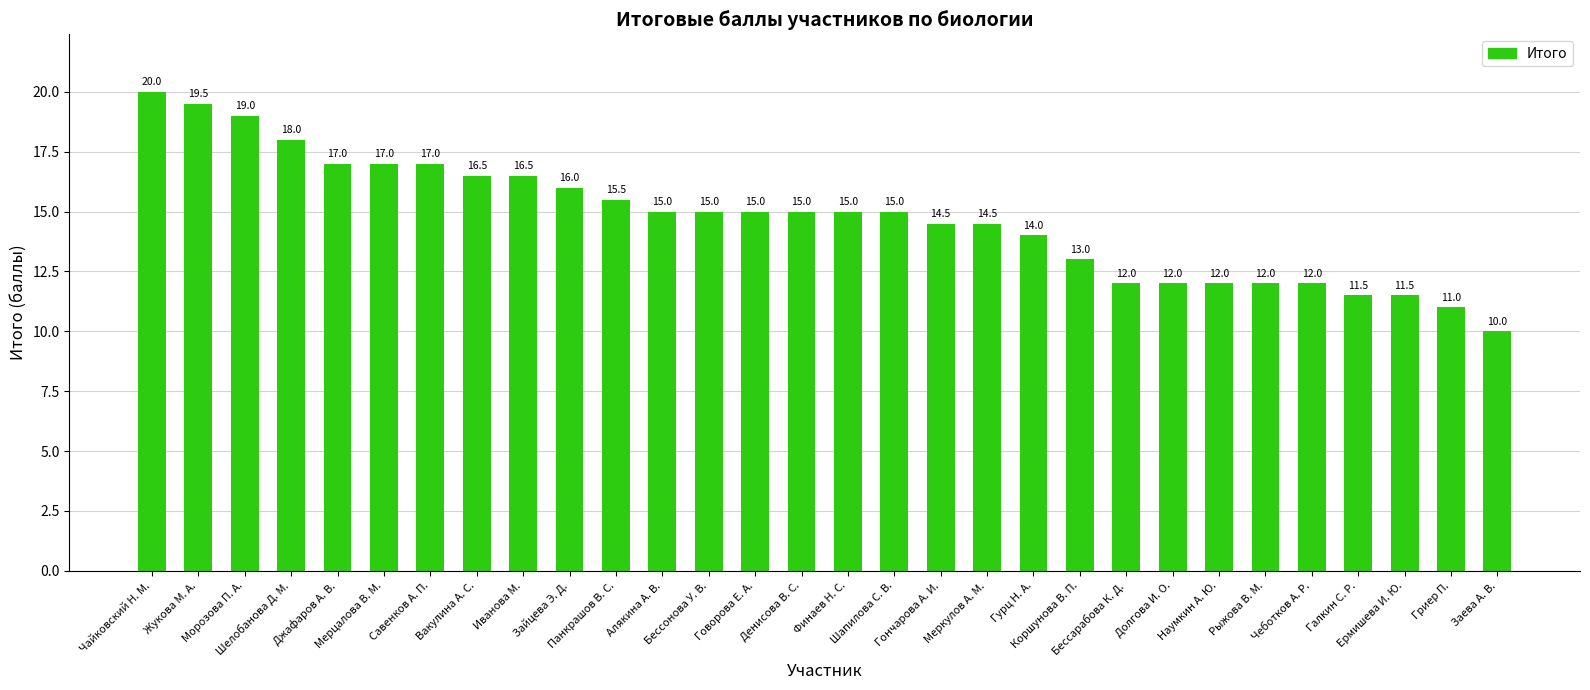

What is the average value?

14.7